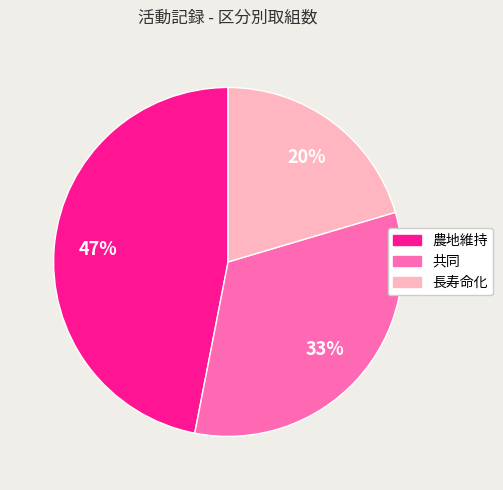

Do 長寿命化 and 農地維持 together represent more than half of the pie?

Yes